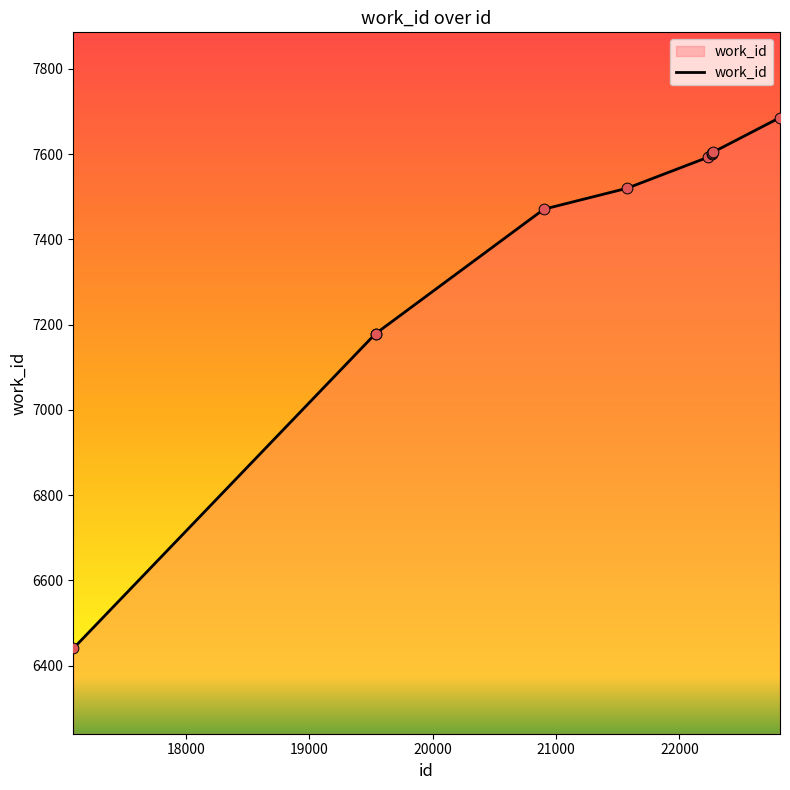

What is the maximum value shown in the chart?

7686